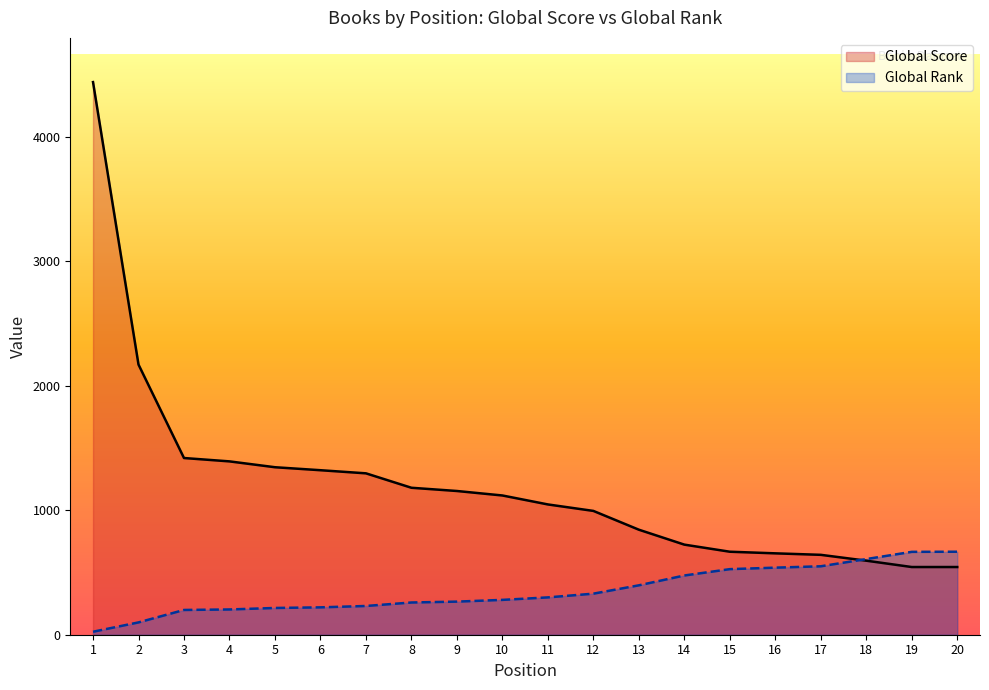

What is the value of the Global Score point at the 13th from the left?

844